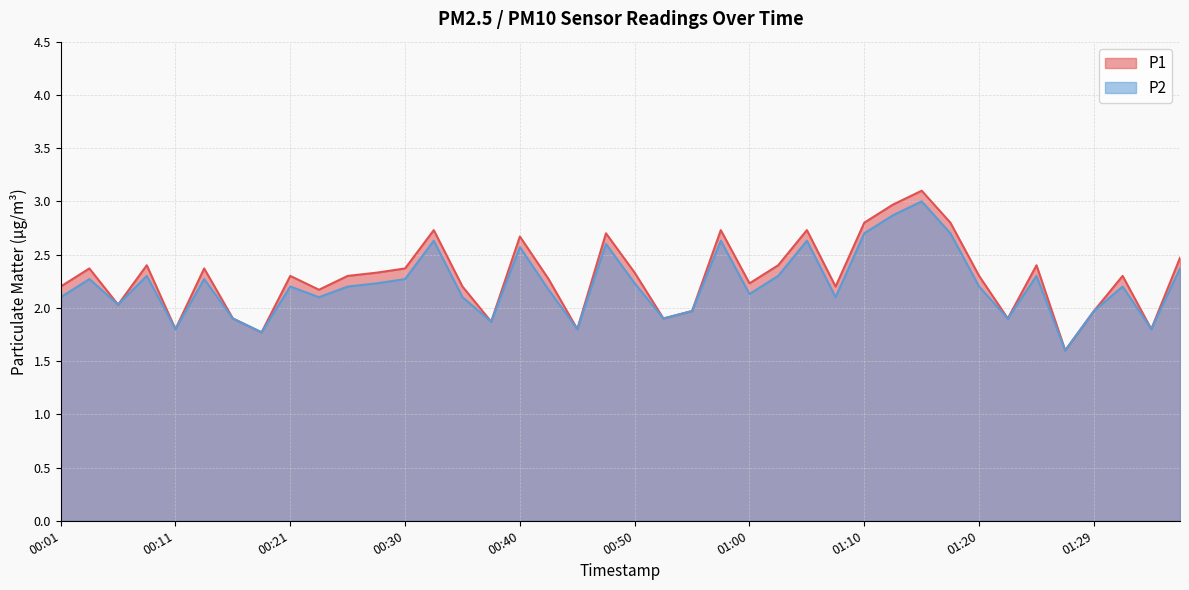

How many values in the P2 series are below 2?

11